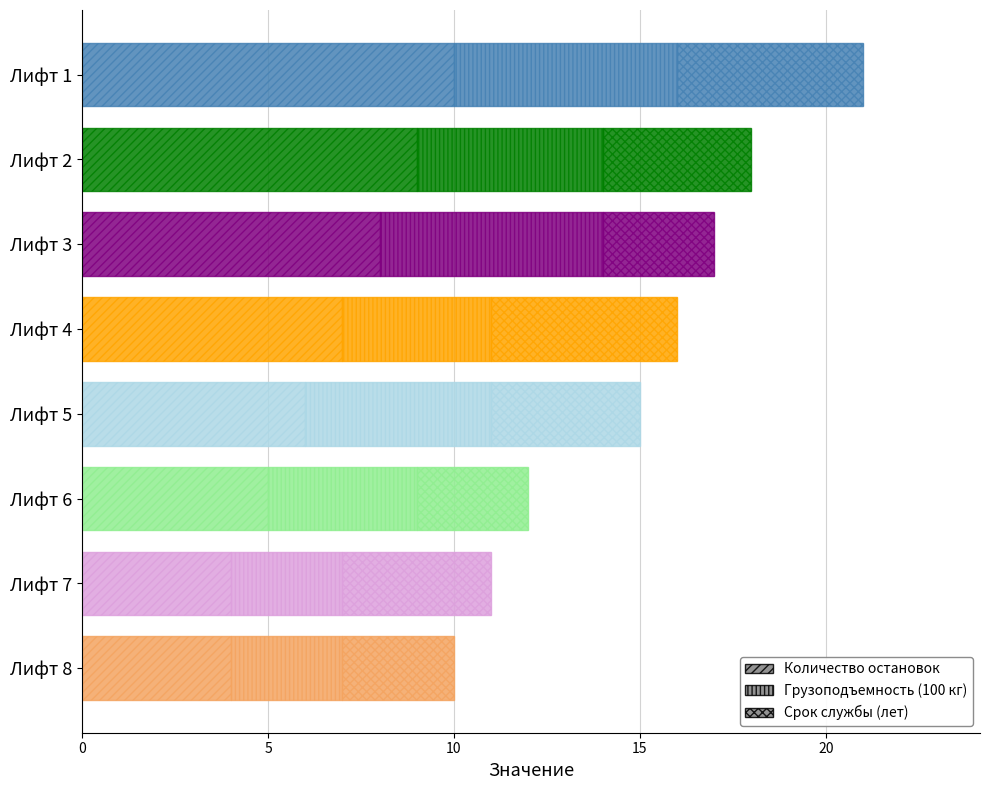

At which label is Грузоподъемность (100 кг) closest to 4?

Лифт 4